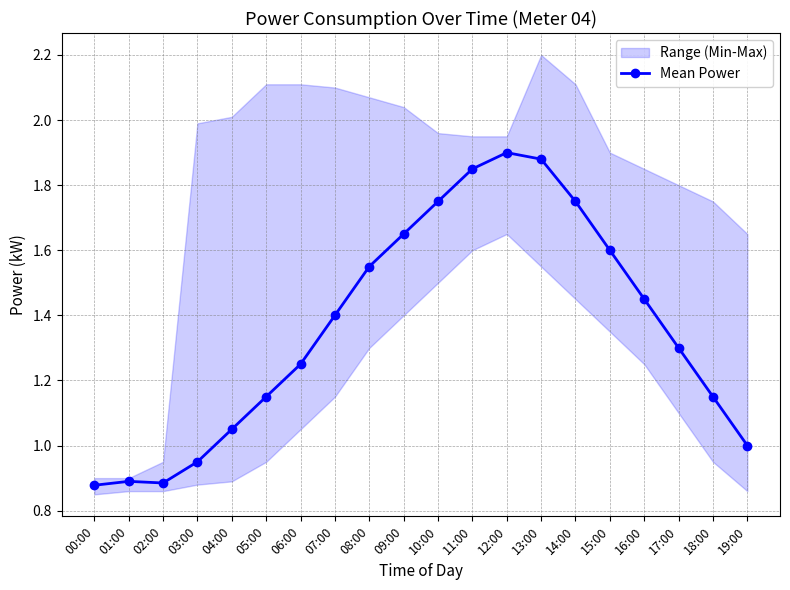

At which category does the chart reach its minimum across all series?

00:00